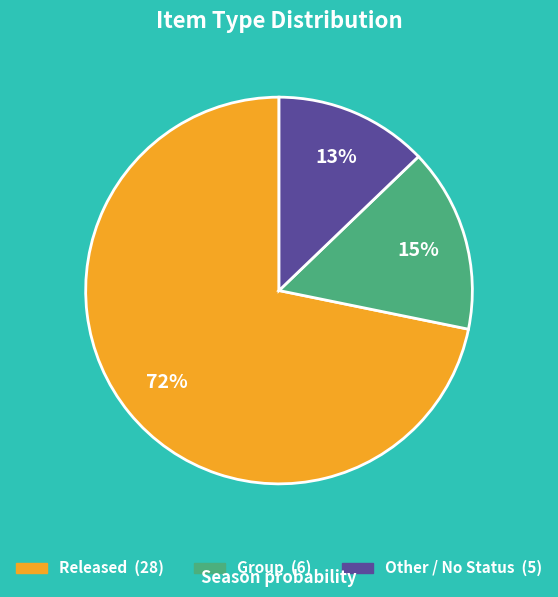

Do Released and Other together represent more than half of the pie?

Yes